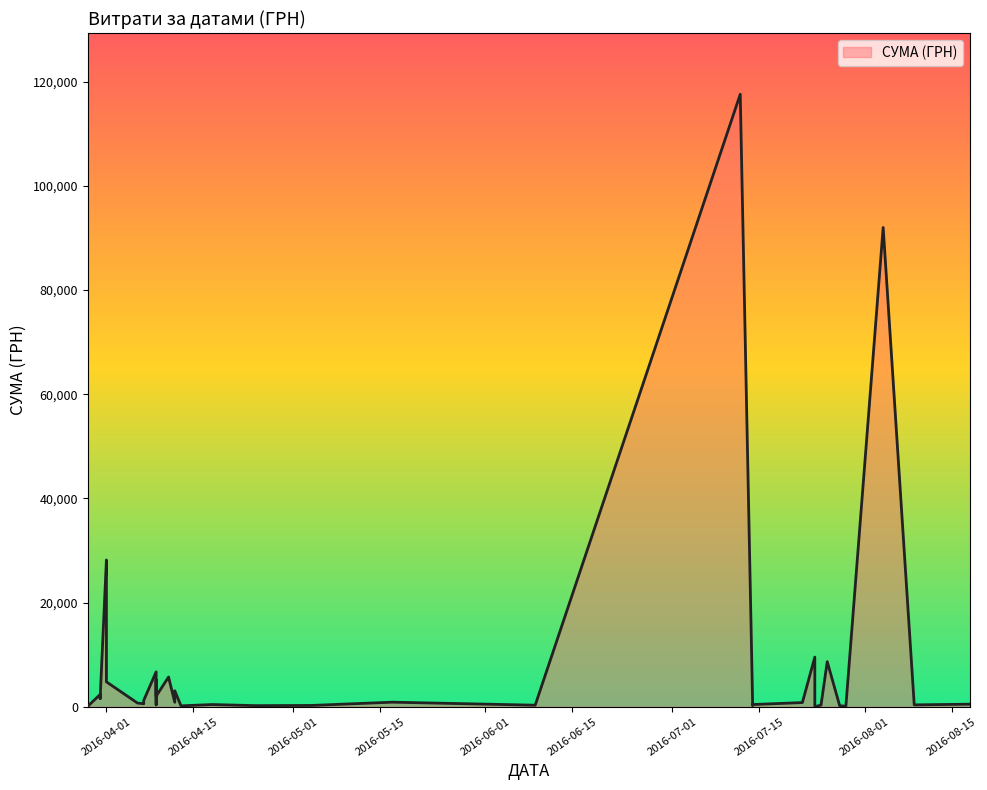

What is the difference between the maximum and second lowest values?

117471.0